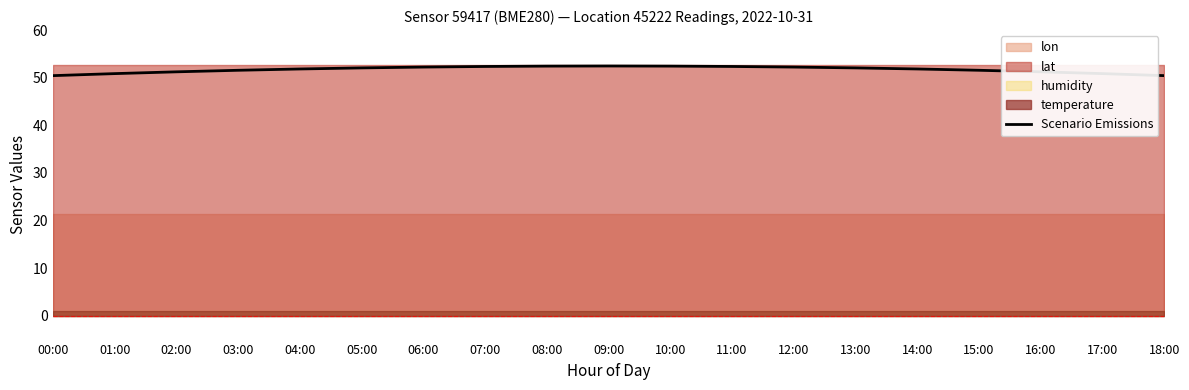

Which has a higher value, 11:00 or 03:00?

11:00